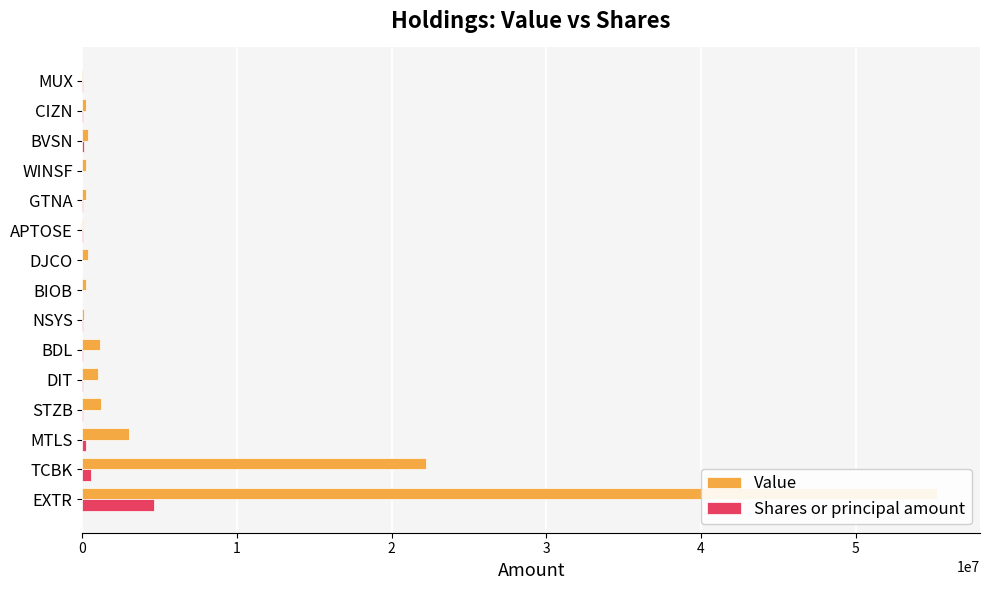

What is the value of the Shares or principal amount bar at the 11th from the left?

18700